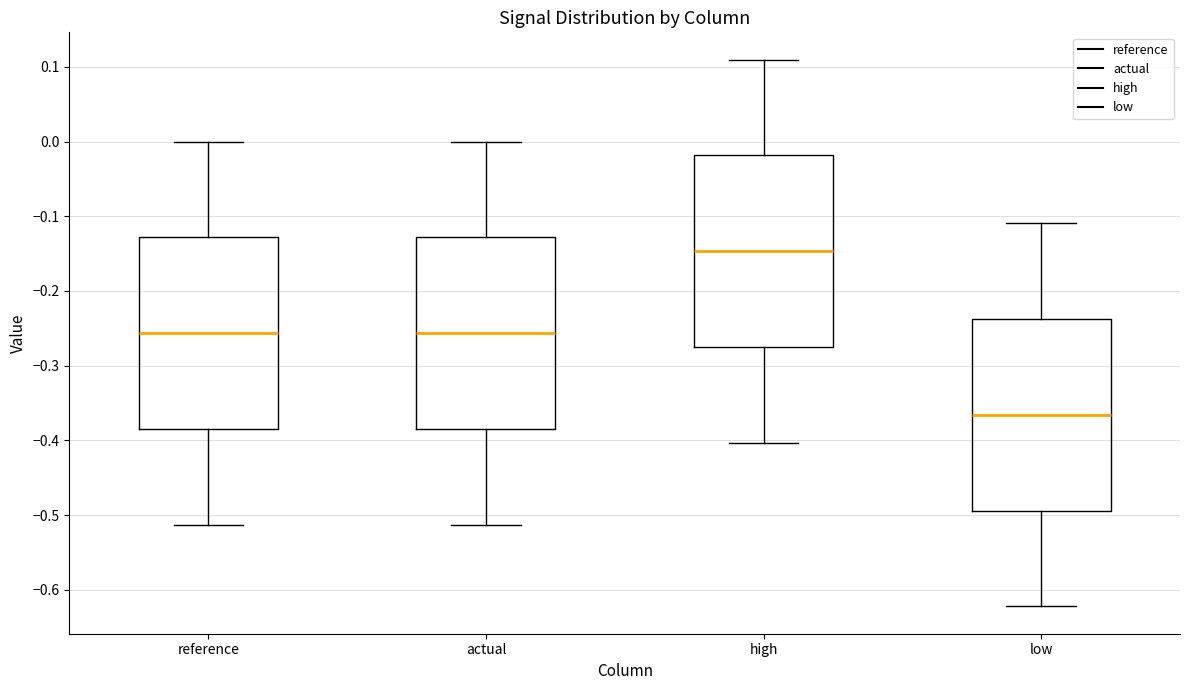

Reading left to right, transcribe this box plot: for each box, give where its median line is, the range the box spans, and where its two whiskers end, as read against the y-axis. The values are not printed on the chart, so give them approximately, as read against the axis.

reference: median -0.26, box -0.38 to -0.13, whiskers -0.51 to 0.00
actual: median -0.26, box -0.38 to -0.13, whiskers -0.51 to 0.00
high: median -0.15, box -0.27 to -0.02, whiskers -0.40 to 0.11
low: median -0.37, box -0.49 to -0.24, whiskers -0.62 to -0.11